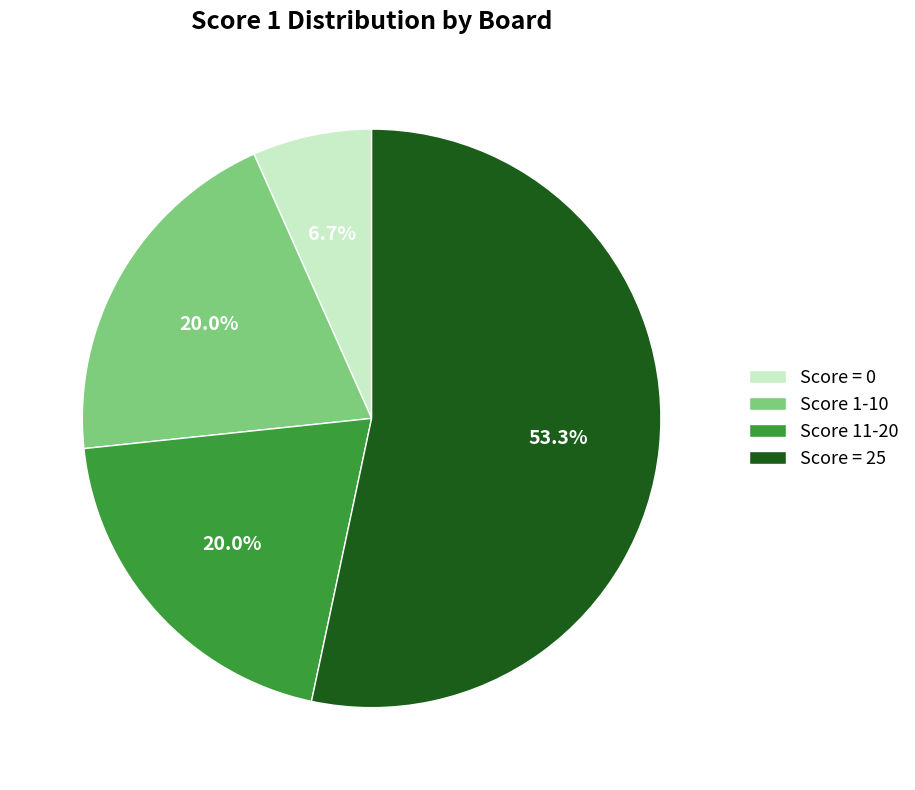

What is the largest slice in the pie chart?

Score = 25